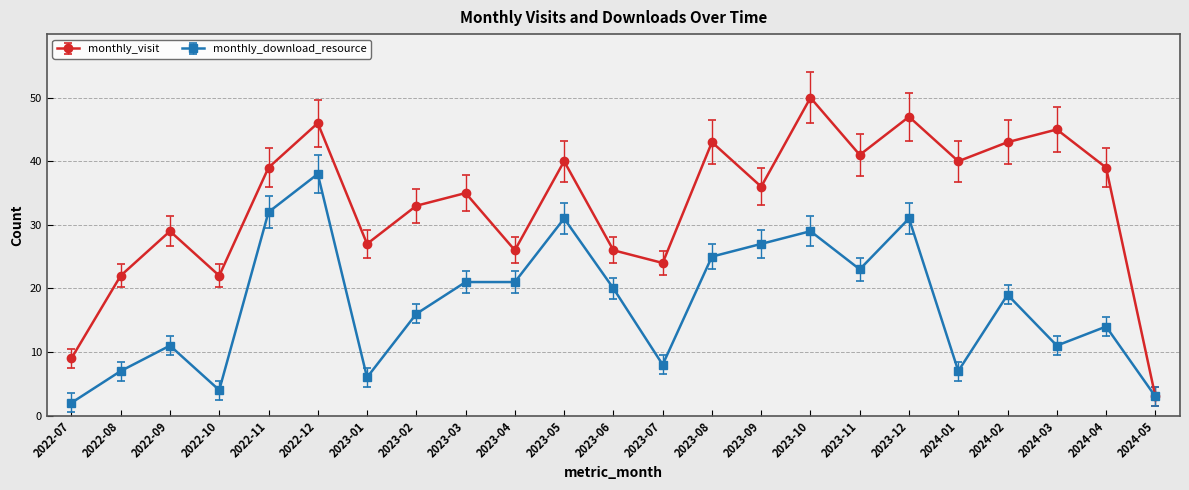

Reading right to left, list all the values displayed in this chart.

monthly_visit: 2024-05=3	2024-04=39	2024-03=45	2024-02=43	2024-01=40	2023-12=47	2023-11=41	2023-10=50	2023-09=36	2023-08=43	2023-07=24	2023-06=26	2023-05=40	2023-04=26	2023-03=35	2023-02=33	2023-01=27	2022-12=46	2022-11=39	2022-10=22	2022-09=29	2022-08=22	2022-07=9
monthly_download_resource: 2024-05=3	2024-04=14	2024-03=11	2024-02=19	2024-01=7	2023-12=31	2023-11=23	2023-10=29	2023-09=27	2023-08=25	2023-07=8	2023-06=20	2023-05=31	2023-04=21	2023-03=21	2023-02=16	2023-01=6	2022-12=38	2022-11=32	2022-10=4	2022-09=11	2022-08=7	2022-07=2